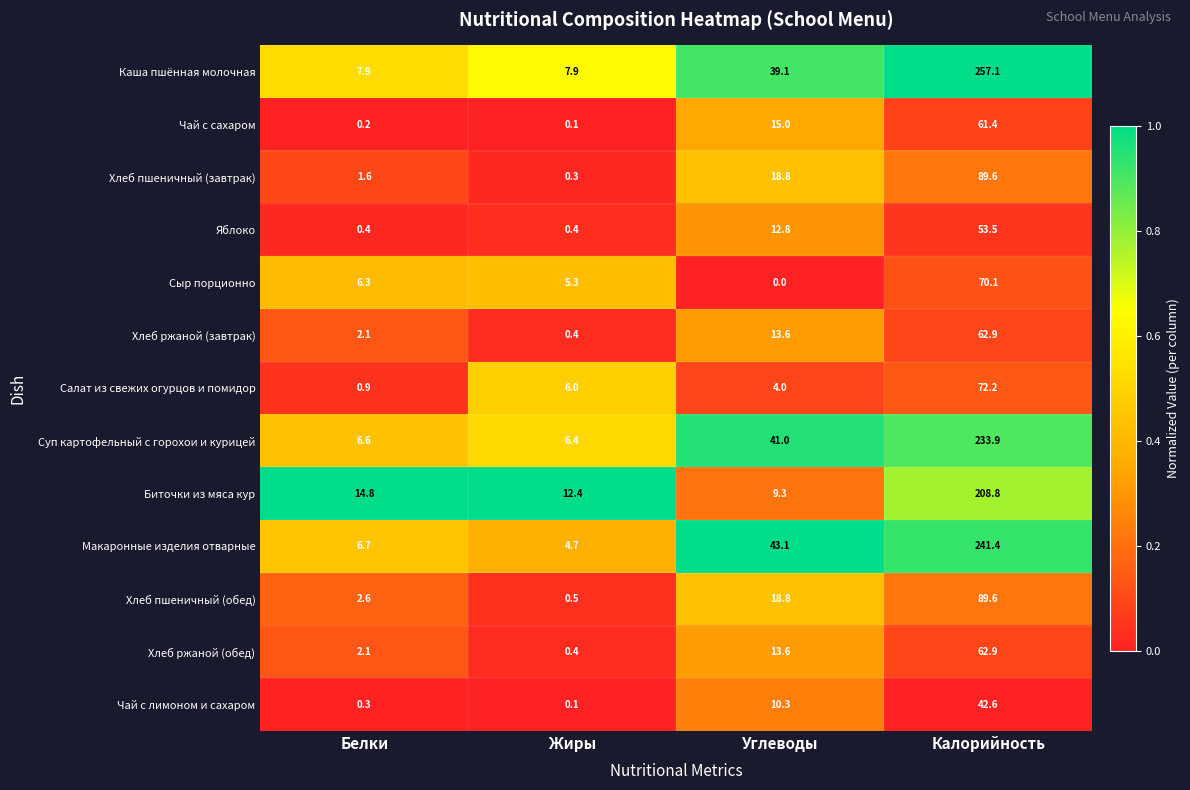

Is the value of Хлеб пшеничный (обед) at Белки greater than the value of Макаронные изделия отварные at Жиры?

No